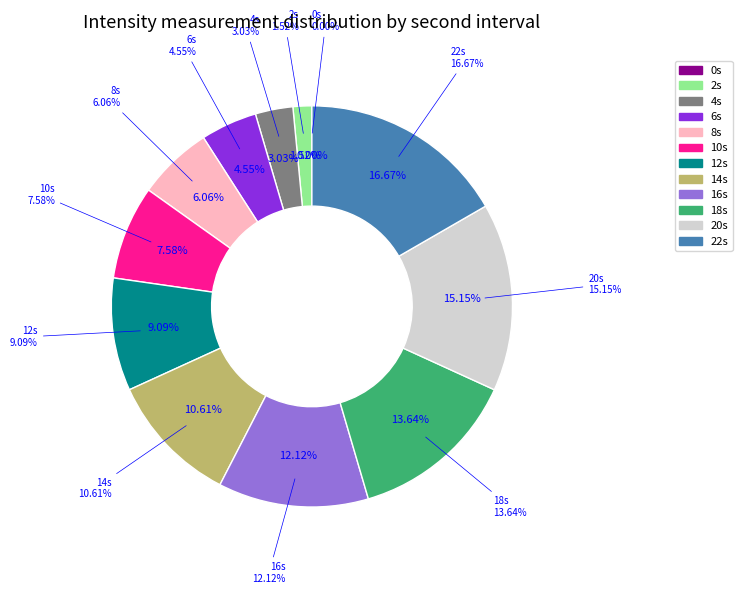

Which category has the biggest portion of the pie?

second=22